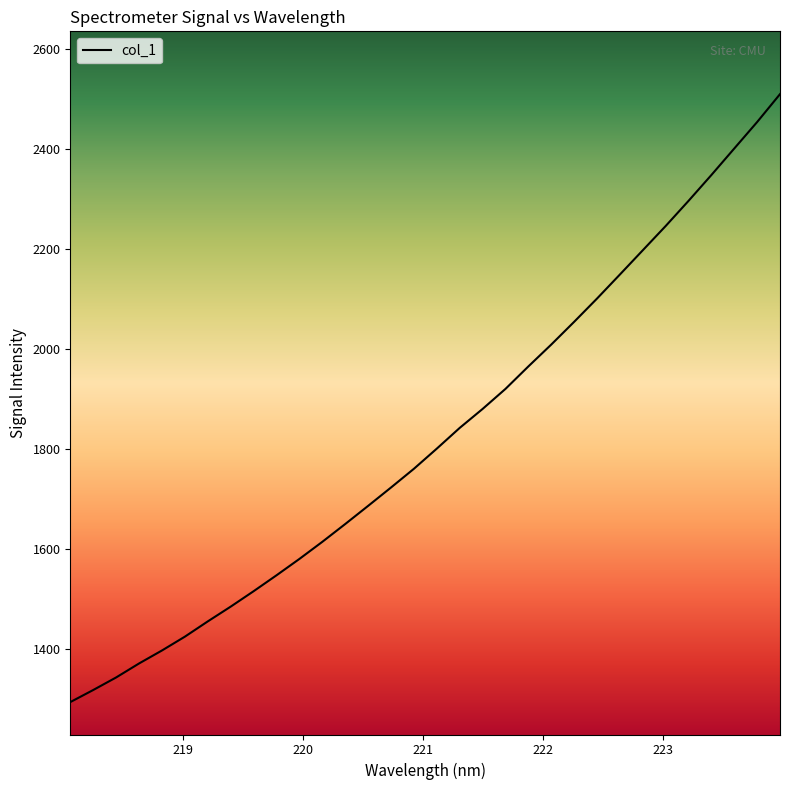

What is the minimum value shown in the chart?

1294.5